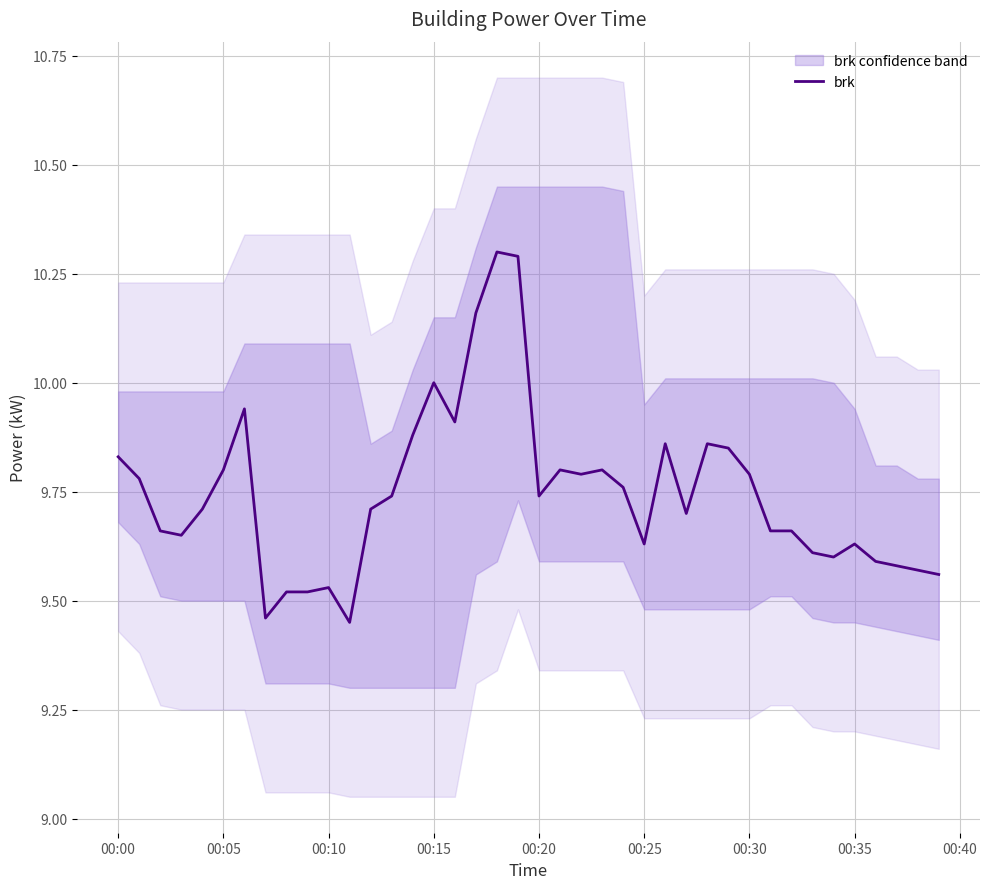

What is the label of the 30th point from the right?

00:10